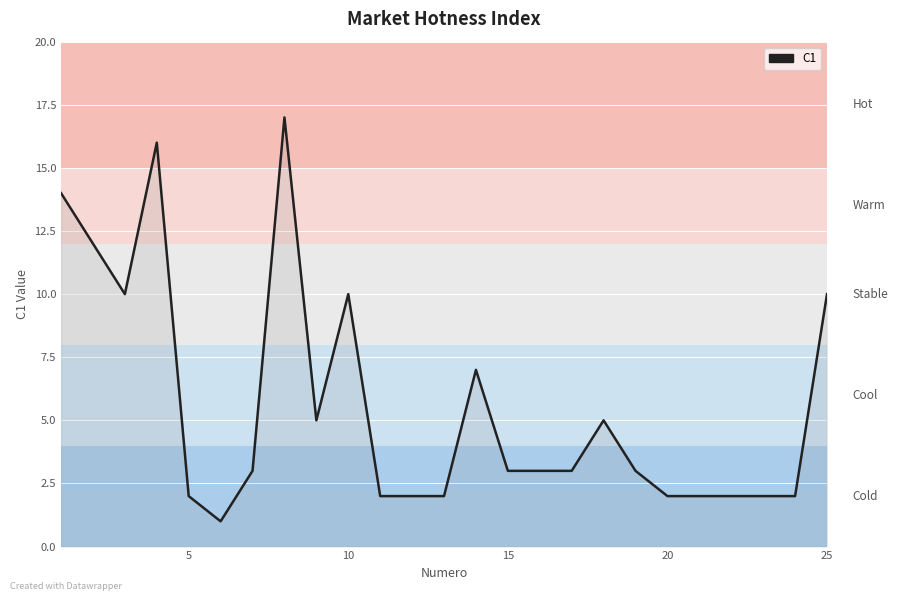

What is the difference between the maximum and minimum values?

16